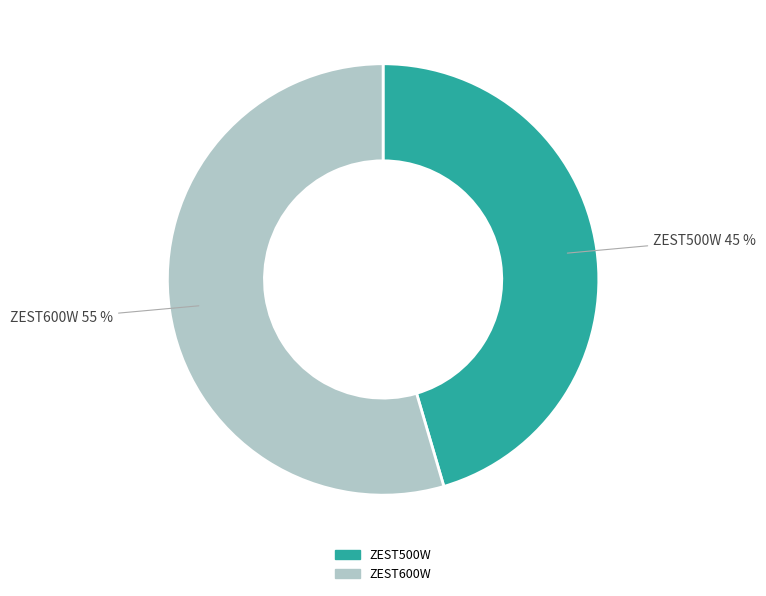

Which category has the biggest portion of the pie?

ZEST600W